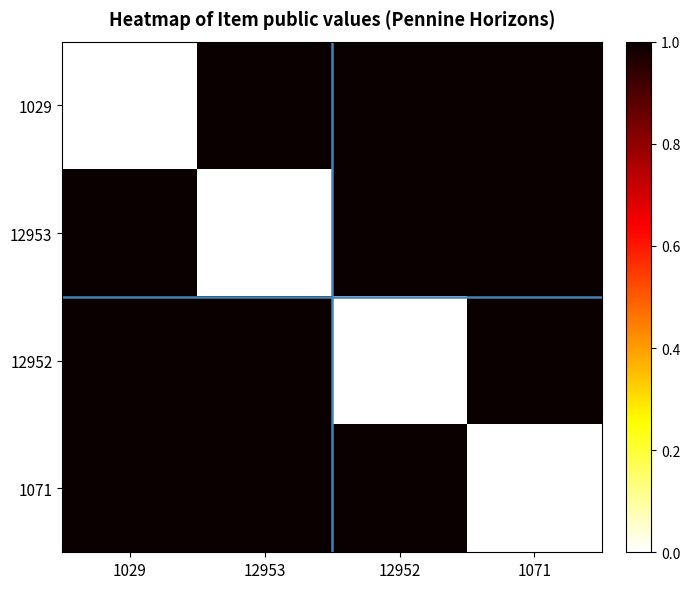

At which category is the sum across all series the highest?

1029